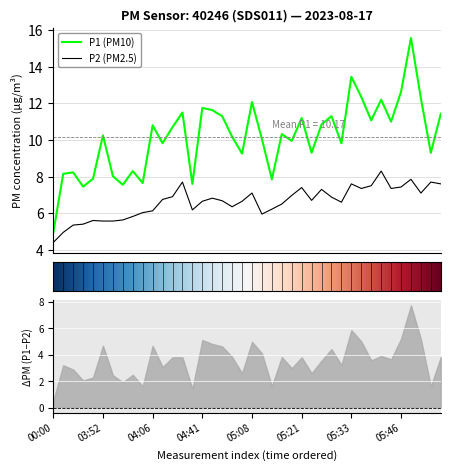

True or false: P1 (PM10) and P2 (PM2.5) cross at least once.

False